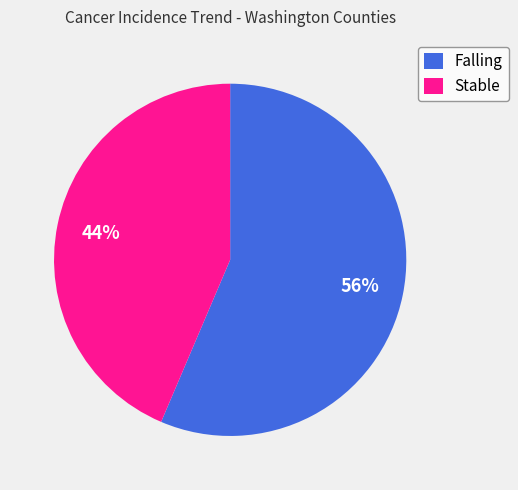

True or false: Stable accounts for 44% of the total.

True